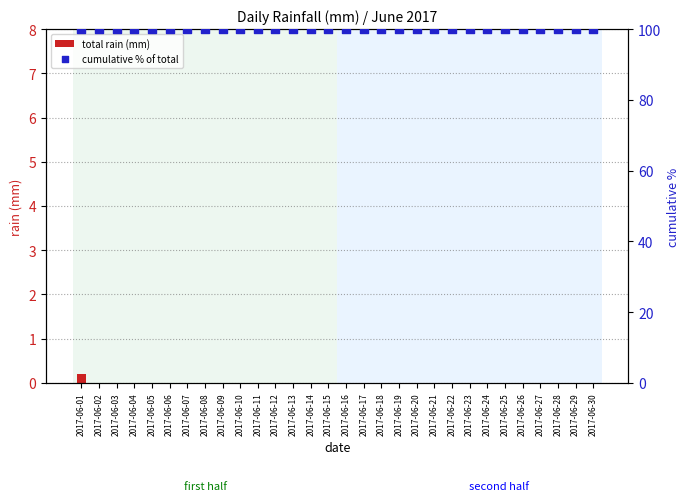

At how many categories does at least one series exceed 87?

30